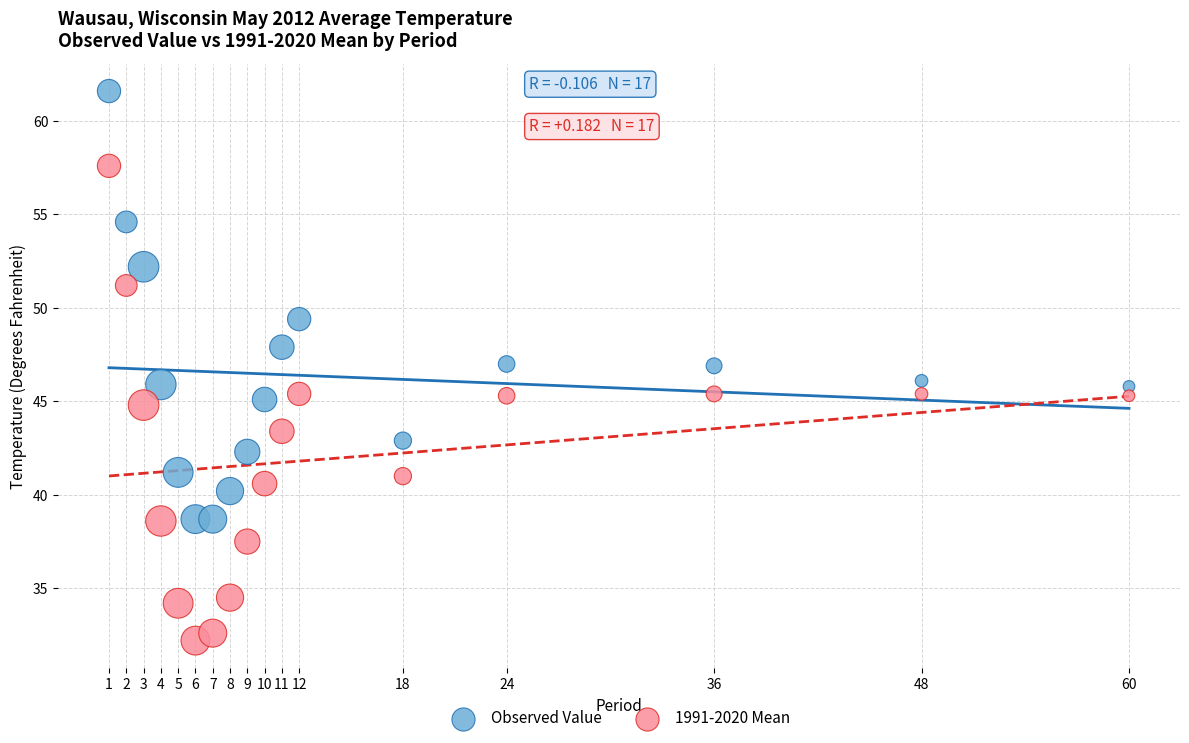

In the Observed Value series, what Y value is closest to 50?

49.4